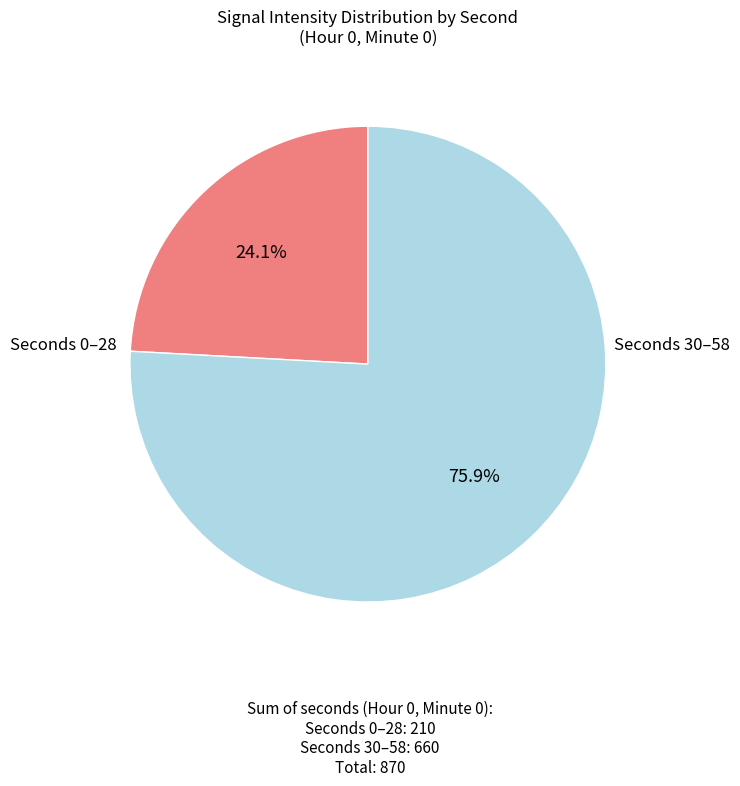

Count the number of slices in the pie.

2